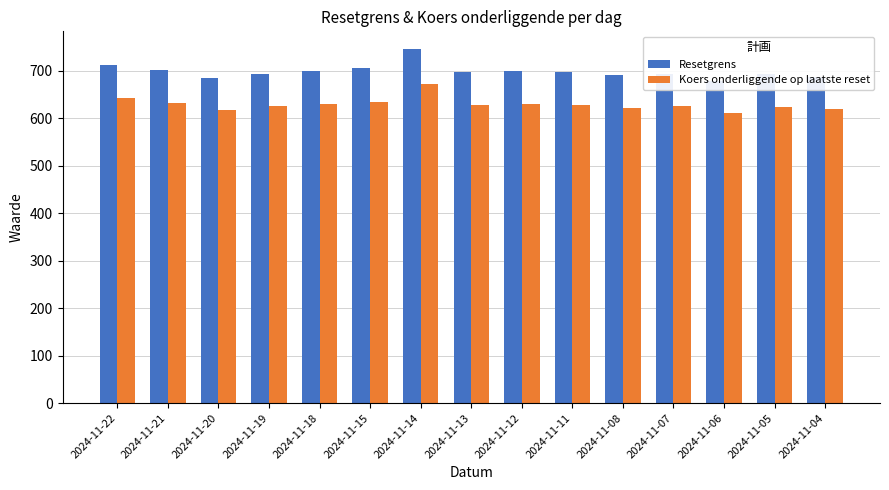

Reading left to right, list all the values displayed in this chart.

Resetgrens: 712.7	701.0	684.3	693.4	698.9	704.9	745.5	696.7	699.6	696.3	689.9	693.4	678.0	692.6	686.2
Koers onderliggende op laatste reset: 642.1	631.5	616.5	624.7	629.6	635.0	671.6	627.7	630.3	627.3	621.5	624.7	610.8	624.0	618.2